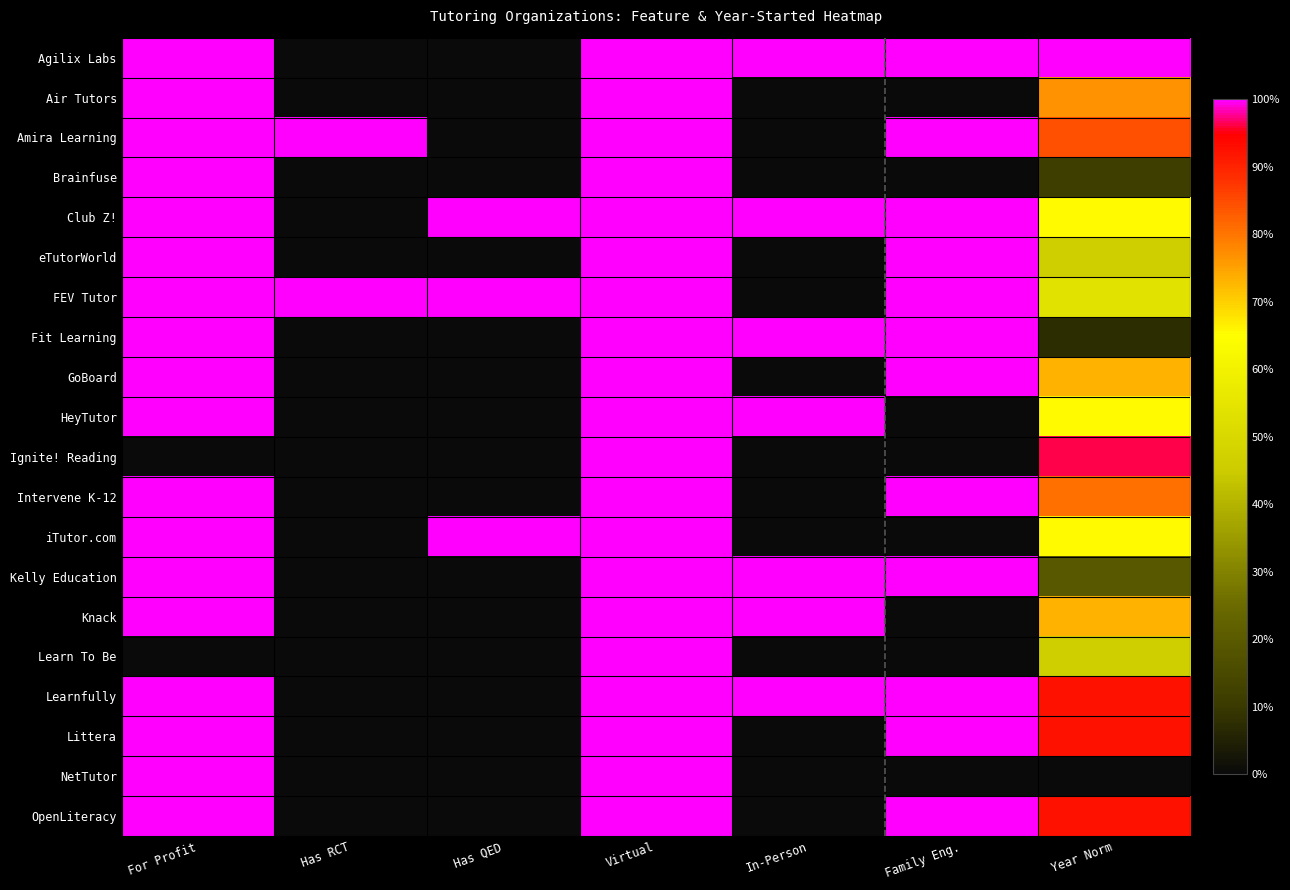

What is the total value across all series at Year Norm?

1242.3